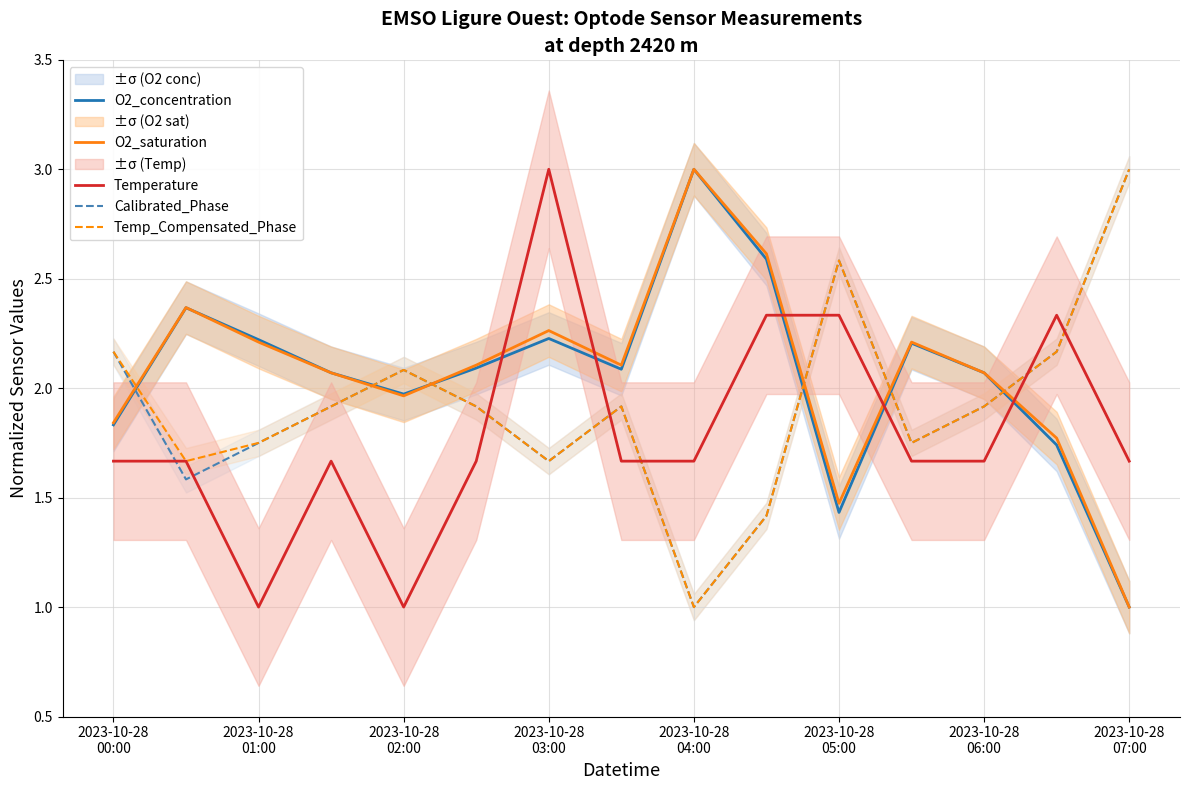

Is it true that Calibrated_Phase equals 0.8 at 2023-10-28
01:00?

False